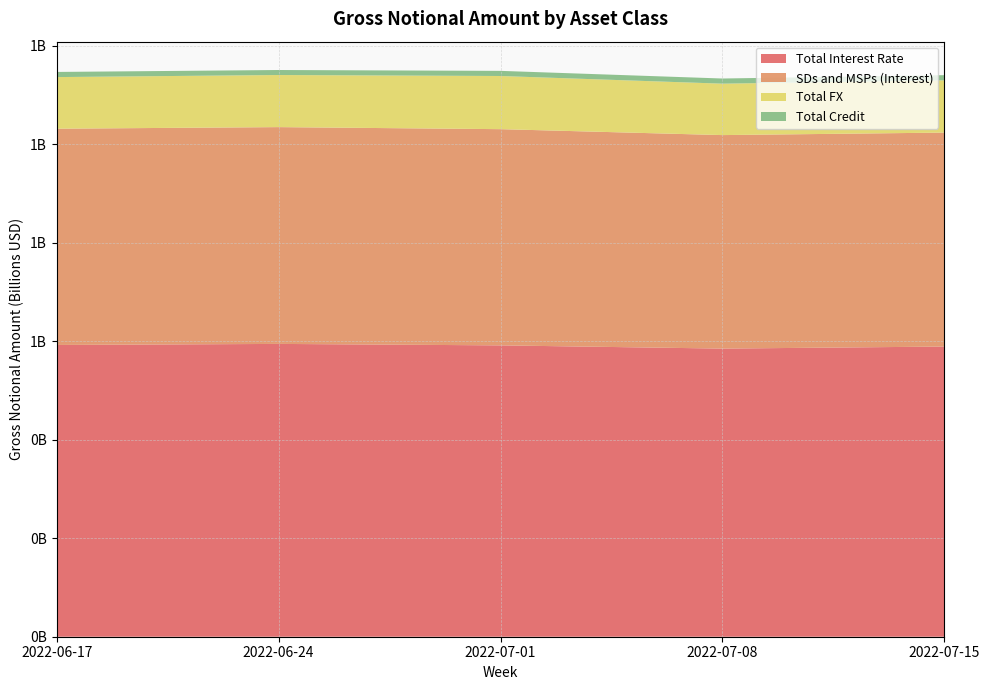

Reading left to right, transcribe all the data shown in this chart.

Total Interest Rate: 592583191	594743168	591765679	585238933	589363595
SDs and MSPs (Interest): 439280397	440341213	439165044	433639926	434588637
Total FX: 104827687	105830826	107959743	104439526	106161681
Total Credit: 10458714	10168524	10450829	10487801	10517487